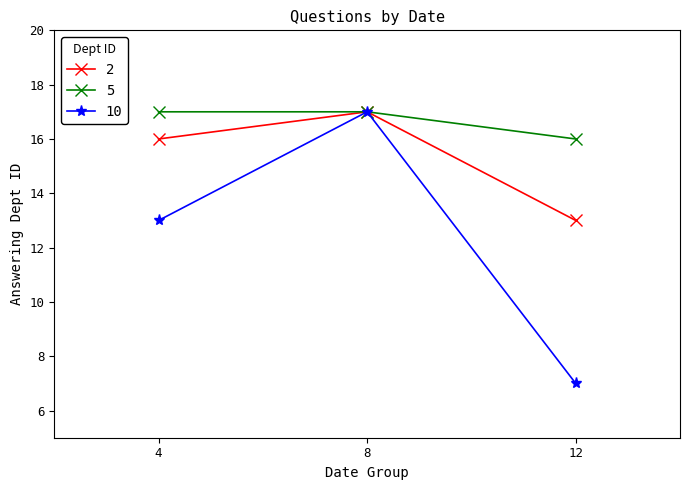

How many distinct data groups are displayed?

3